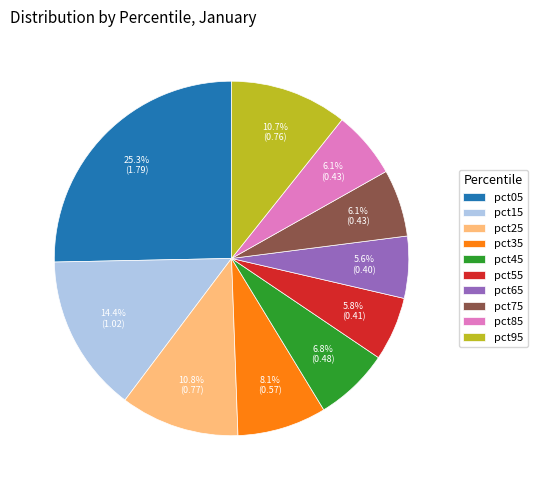

Is there any slice that represents more than half of the pie?

No